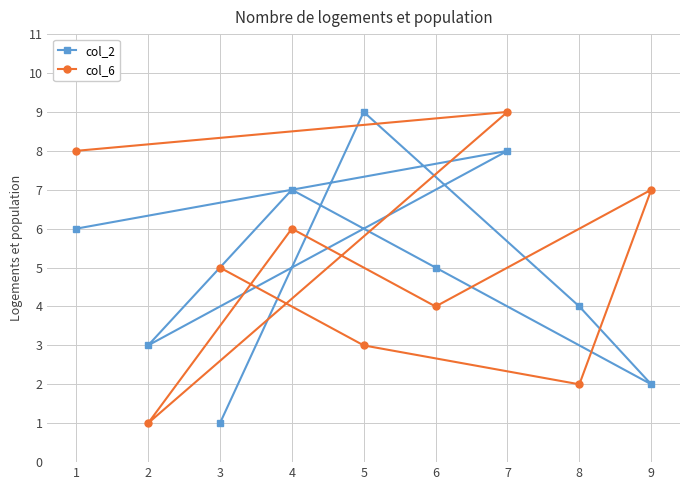

What are all the series names shown in the legend?

col_2, col_6